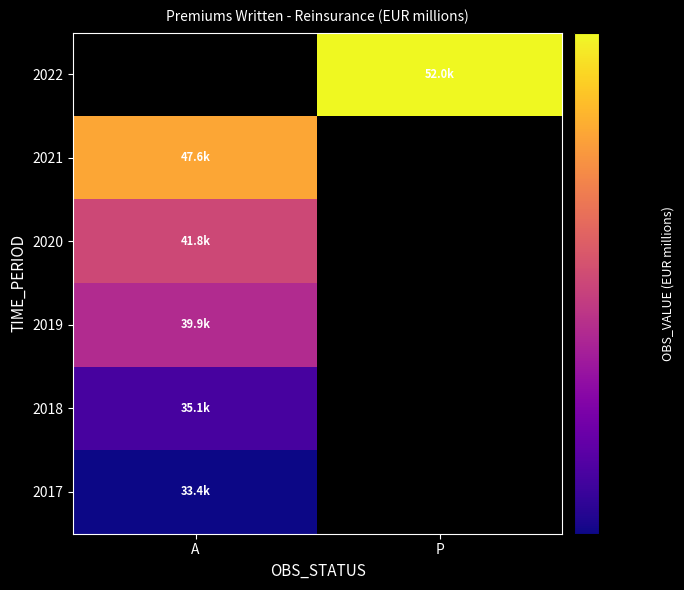

Where is 2018 nearest to the value 35108?

A